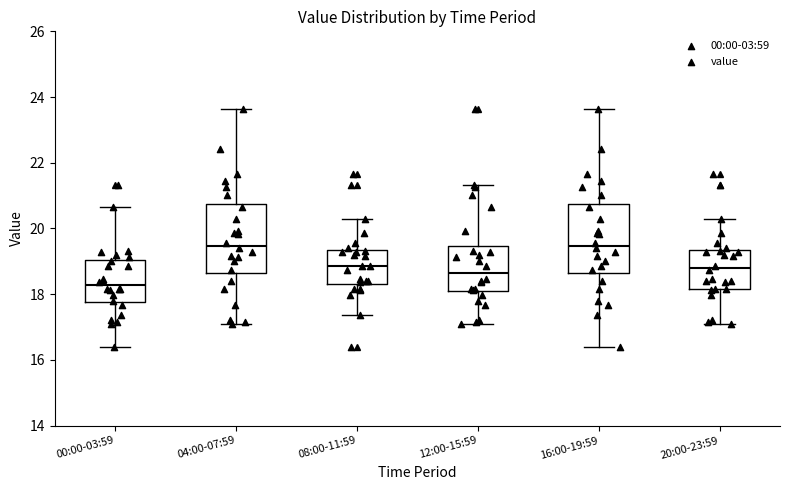

Reading left to right, read every box against the y-axis: the position of its median line, the range the box covers, and the ends of its whiskers. The values are not printed on the chart, so give them approximately, as read against the axis.

00:00-03:59: median 18.2, box 17.8 to 19.0, whiskers 16.4 to 20.6
04:00-07:59: median 19.4, box 18.6 to 20.8, whiskers 17.0 to 23.6
08:00-11:59: median 18.8, box 18.4 to 19.4, whiskers 17.4 to 20.4
12:00-15:59: median 18.6, box 18.0 to 19.4, whiskers 17.0 to 21.4
16:00-19:59: median 19.4, box 18.6 to 20.8, whiskers 16.4 to 23.6
20:00-23:59: median 18.8, box 18.2 to 19.4, whiskers 17.0 to 20.4